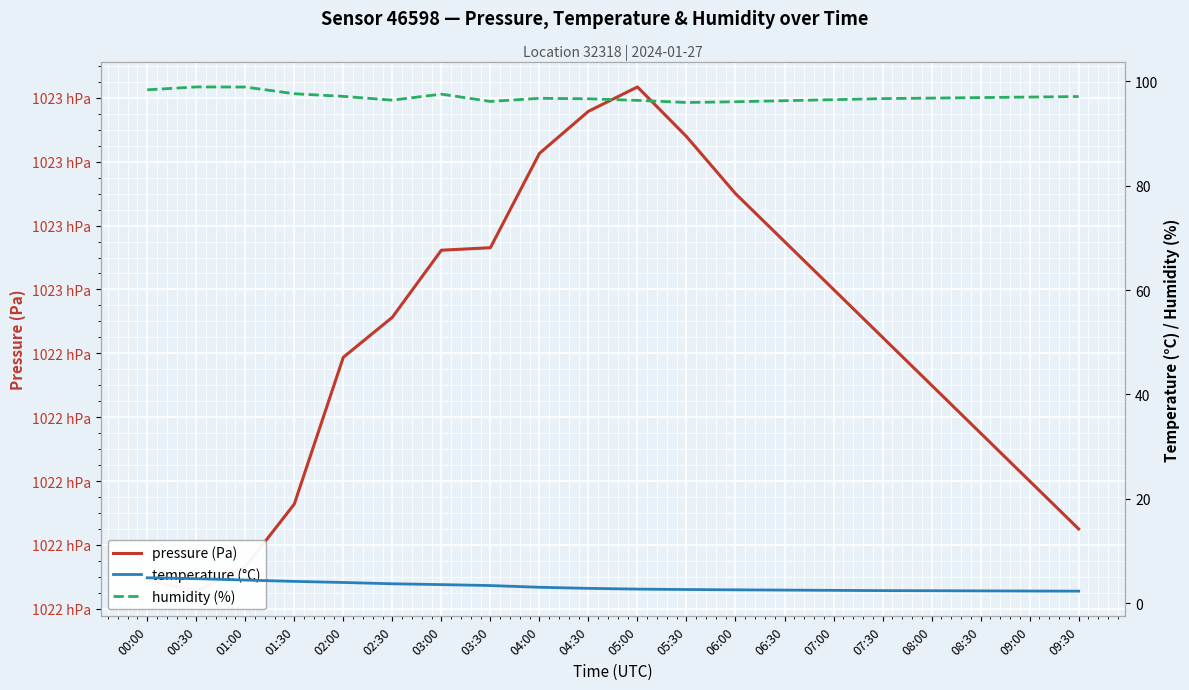

Which series has the widest spread of values?

pressure (Pa)